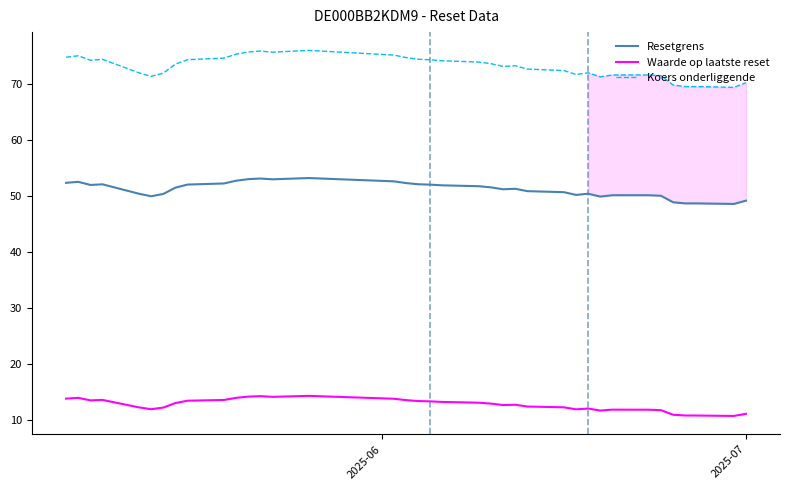

True or false: Waarde op laatste reset and Resetgrens cross at least once.

False